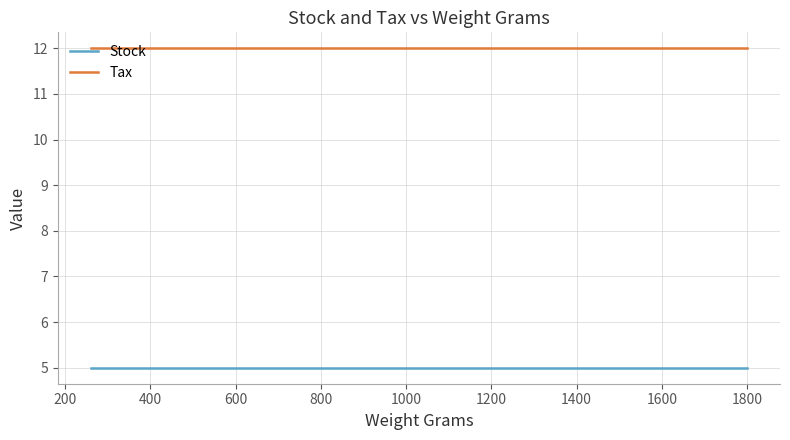

Which series has the largest range (max minus min)?

Stock